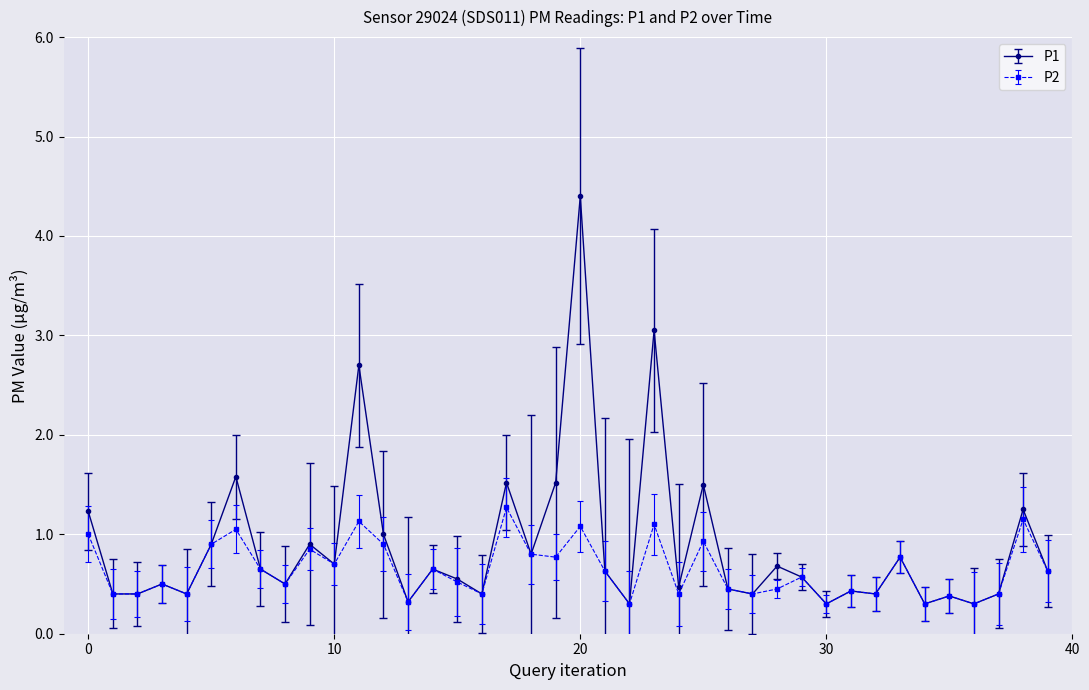

What is the value of the P2 point at the 20th from the left?

0.8